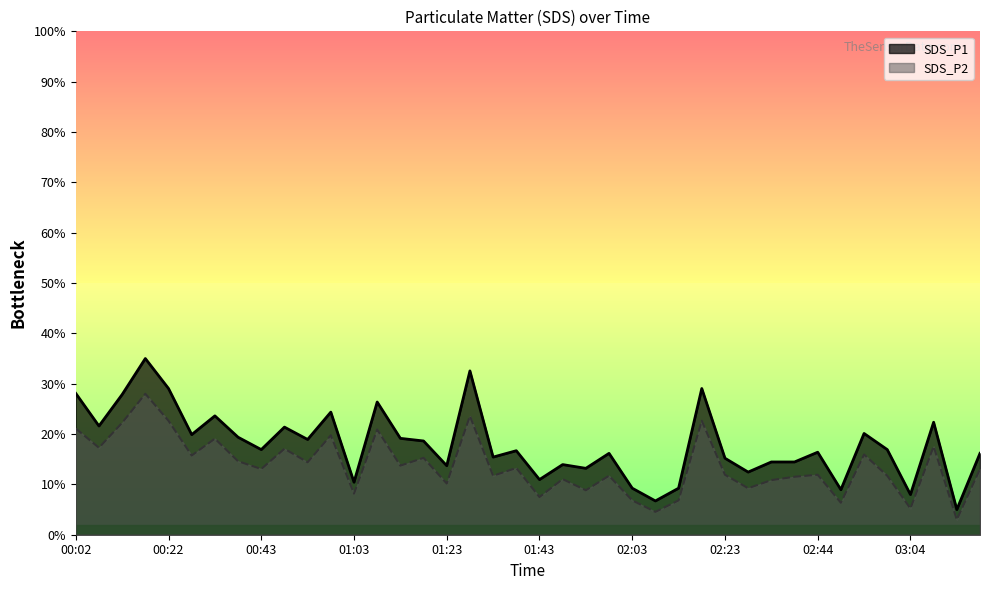

Rank the categories by SDS_P1 value from highest to lowest.

00:17, 01:28, 00:22, 02:18, 00:02, 00:12, 01:08, 00:58, 00:32, 03:09, 00:07, 00:48, 02:54, 00:27, 00:37, 01:13, 00:53, 01:18, 00:43, 02:59, 01:38, 02:44, 01:58, 03:20, 01:33, 02:23, 02:34, 02:39, 01:48, 01:23, 01:53, 02:29, 01:43, 01:03, 02:03, 02:13, 02:49, 03:04, 02:08, 03:15